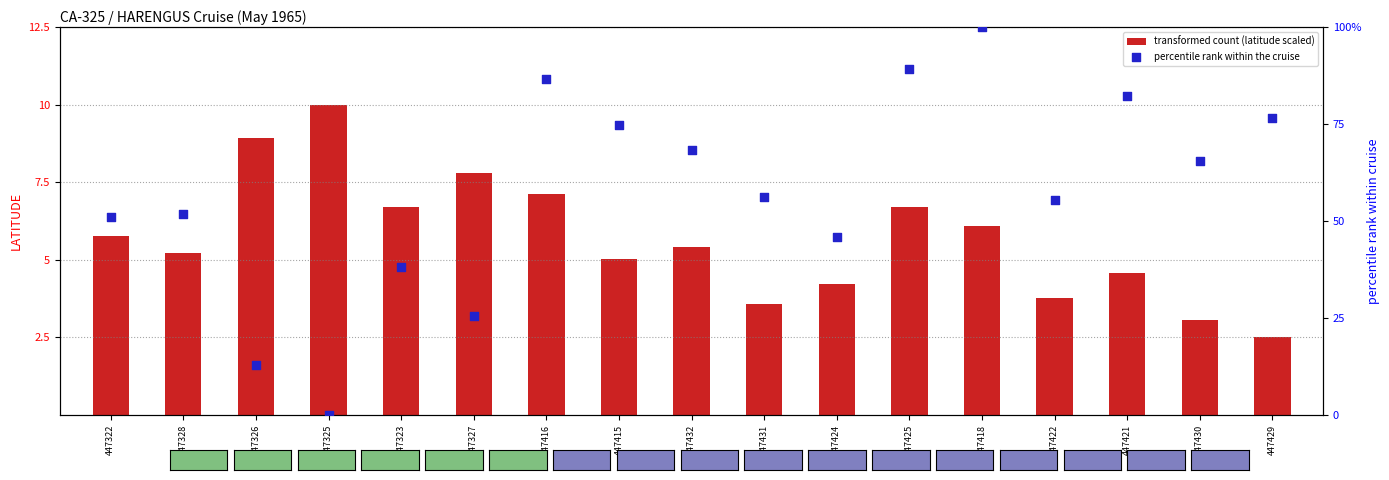

Which series has the largest total across all categories?

percentile rank within the cruise